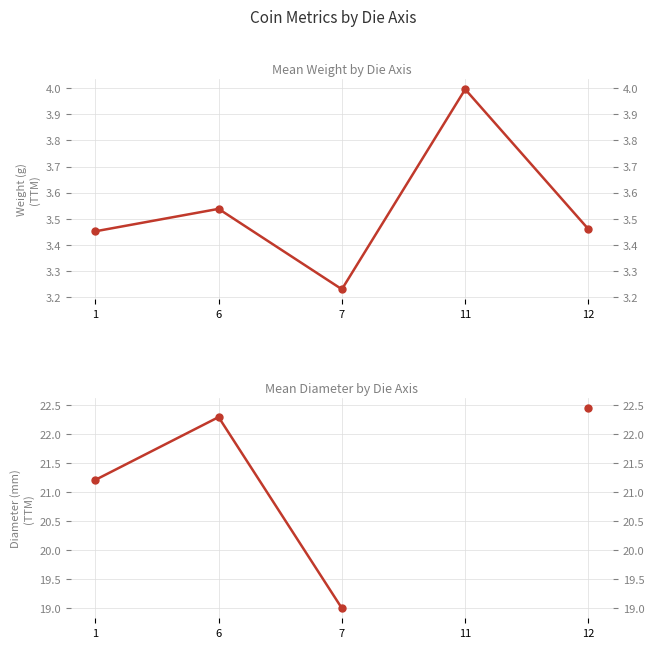

What is the highest value of the diameter series?

22.4